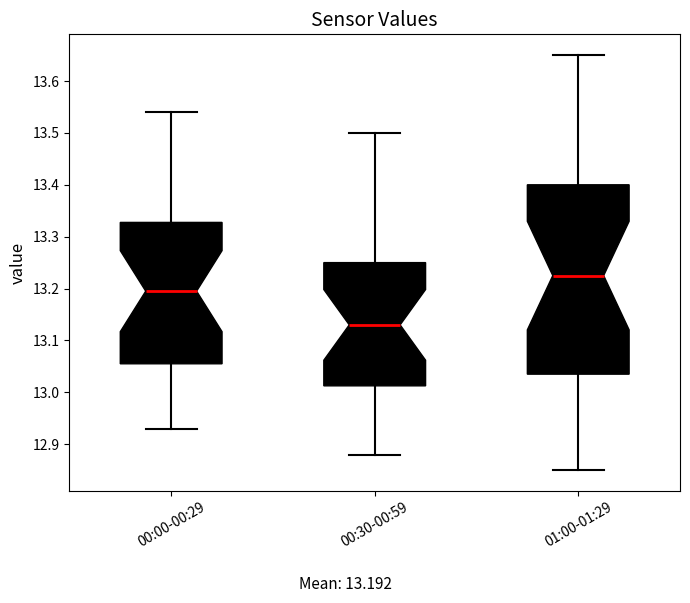

Reading left to right, read every box against the y-axis: the position of its median line, the range the box covers, and the ends of its whiskers. The values are not printed on the chart, so give them approximately, as read against the axis.

00:00-00:29: median 13.20, box 13.06 to 13.33, whiskers 12.93 to 13.54
00:30-00:59: median 13.13, box 13.01 to 13.25, whiskers 12.88 to 13.50
01:00-01:29: median 13.23, box 13.04 to 13.40, whiskers 12.85 to 13.65